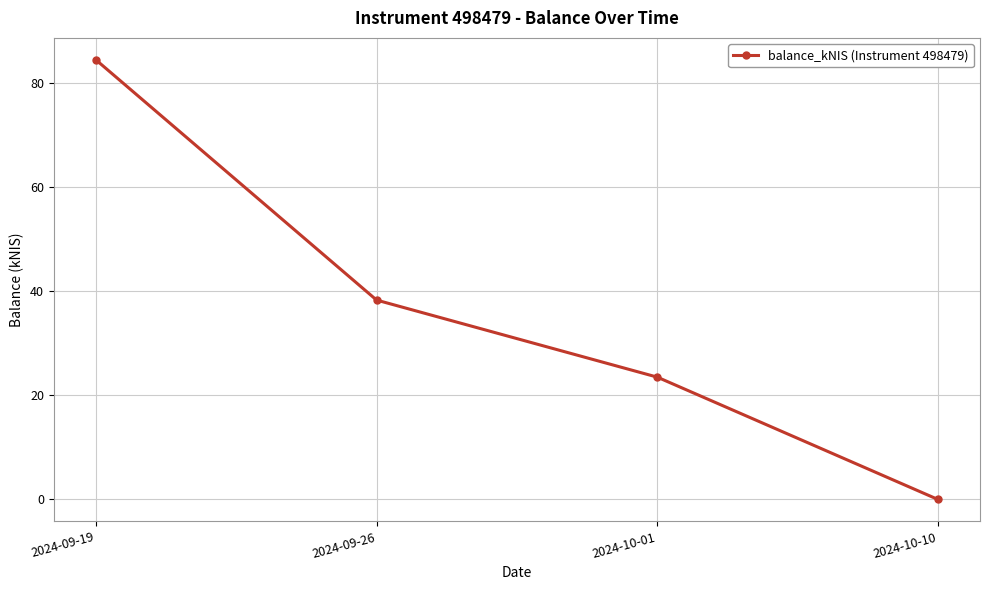

How many categories are shown in the chart?

4